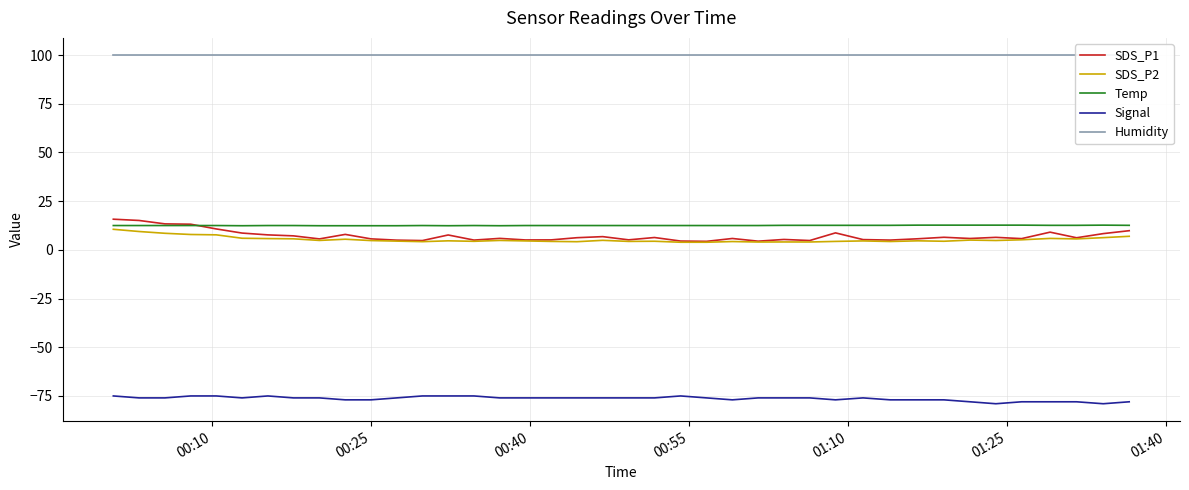

How many interior local valleys does the Temp series have?

3